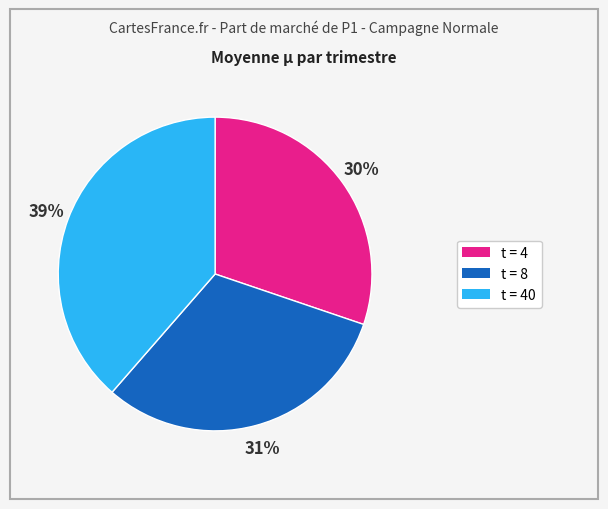

To the nearest percent, what is the average slice percentage?

33%